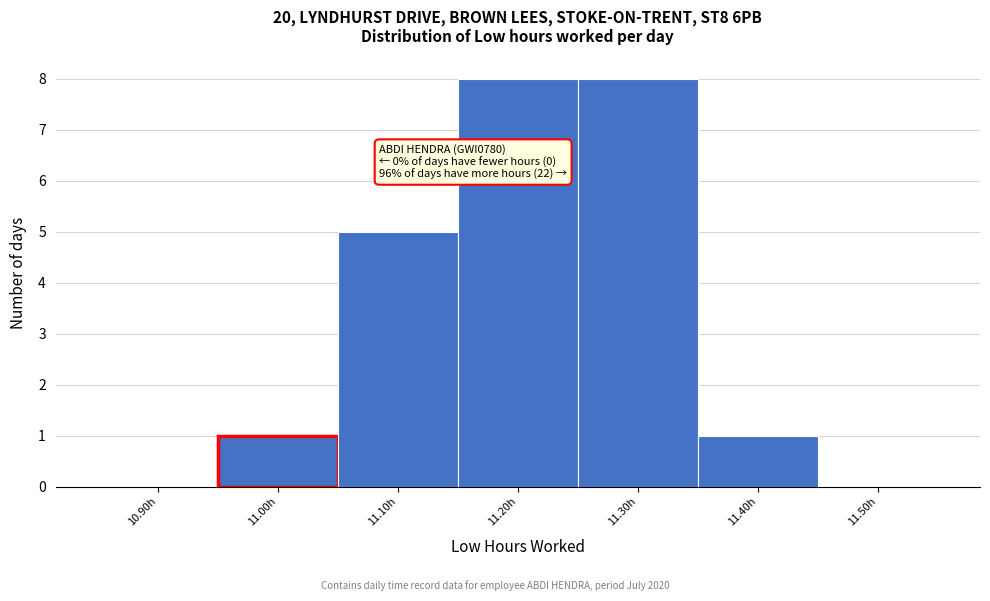

Reading left to right, extract all data points from this chart.

10.90h=0	11.00h=1	11.10h=5	11.20h=8	11.30h=8	11.40h=1	11.50h=0